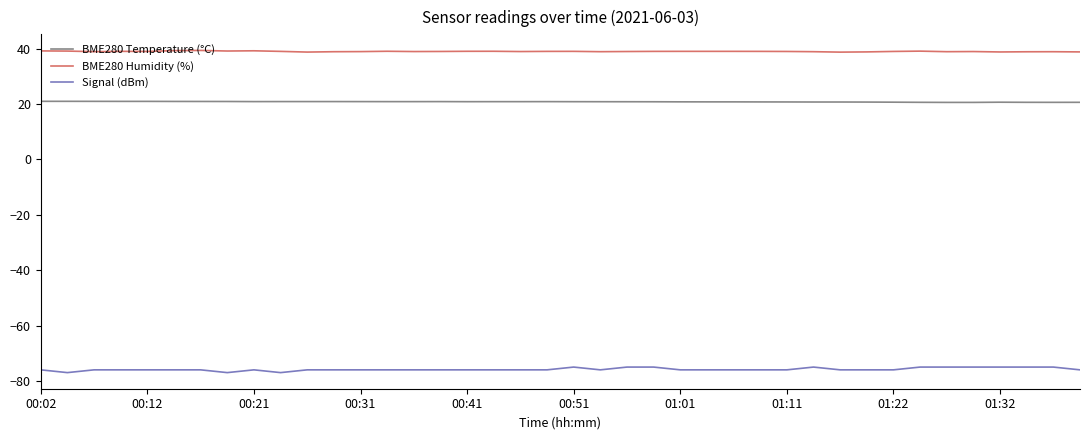

List the series in order of their peak value, lowest first.

Signal (dBm), BME280 Temperature (°C), BME280 Humidity (%)